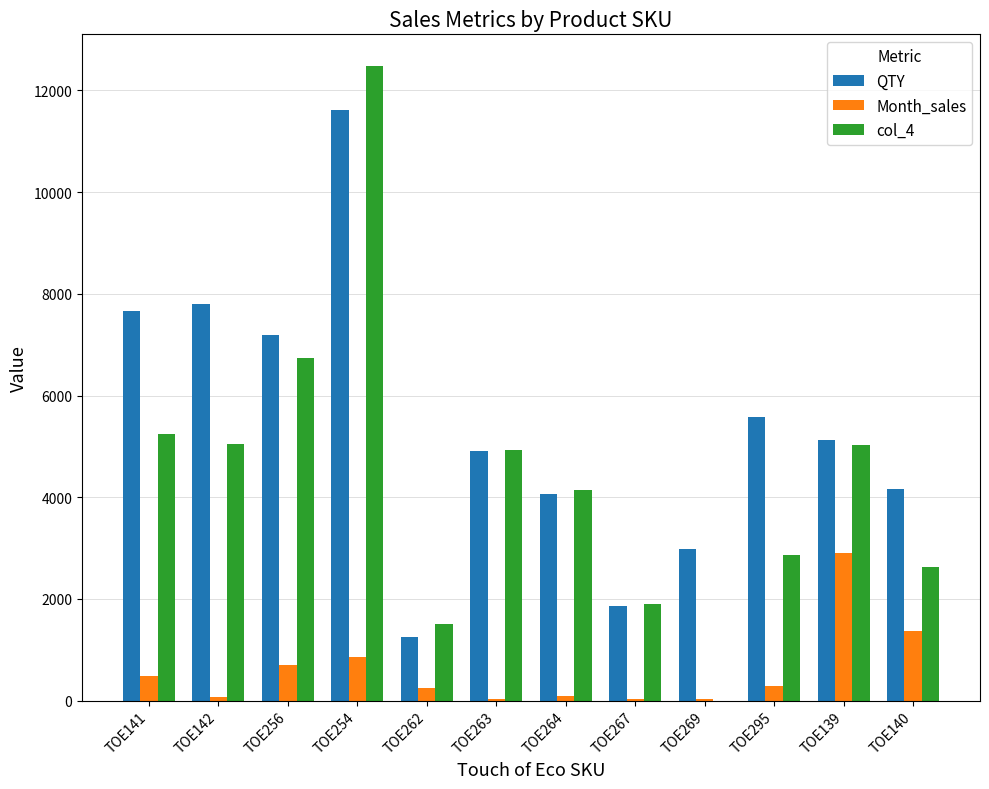

How many groups of bars are there?

12